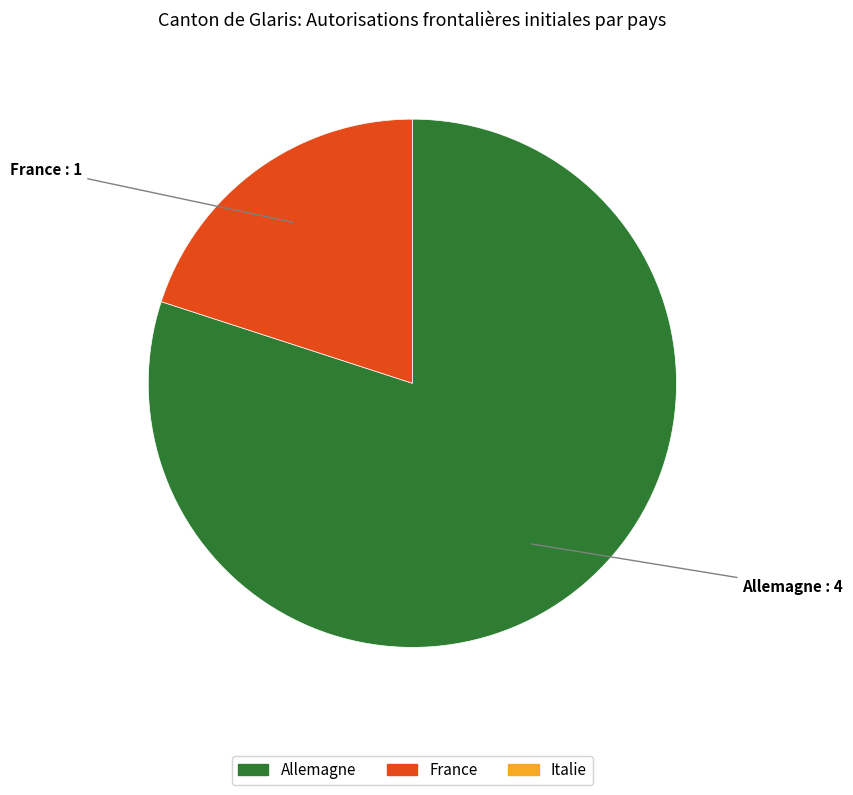

Is there any slice that represents more than half of the pie?

Yes